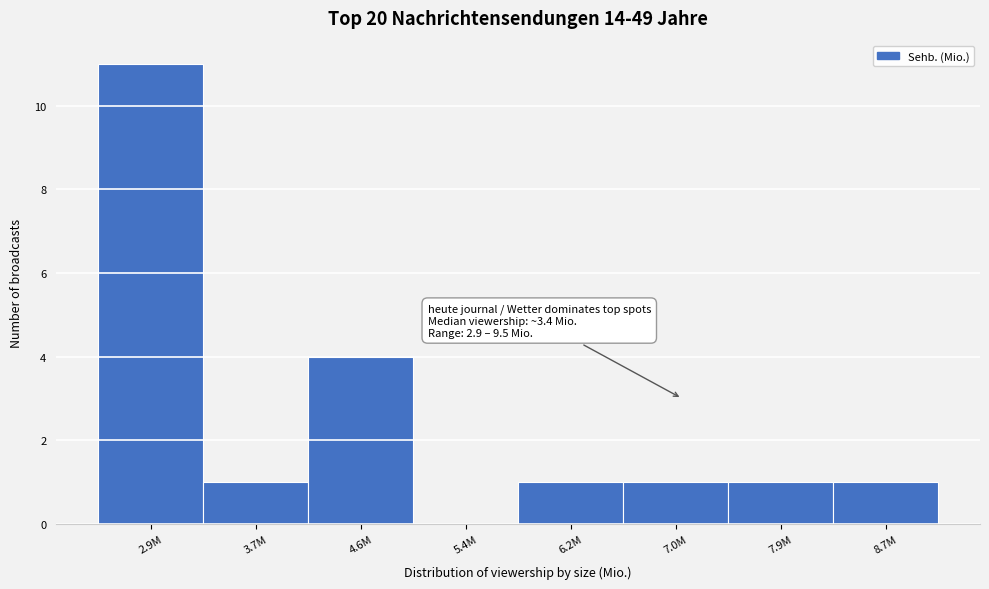

Reading left to right, transcribe all the data shown in this chart.

2.9M=11	3.7M=1	4.6M=4	5.4M=0	6.2M=1	7.0M=1	7.9M=1	8.7M=1